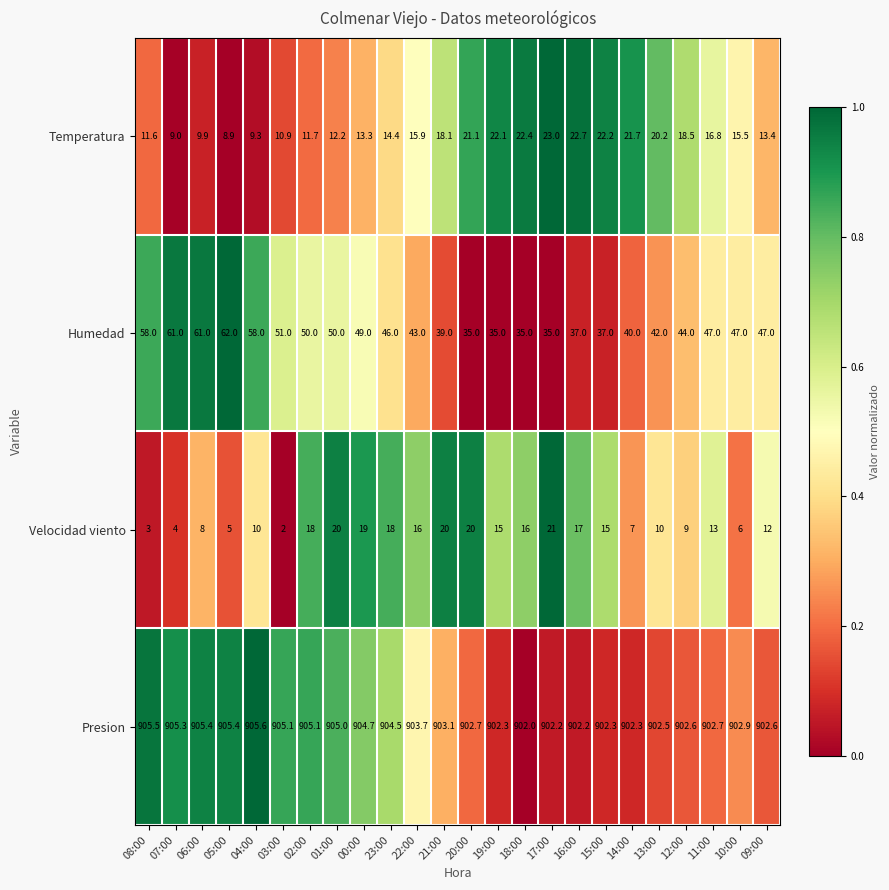

True or false: Presion has a value of 905.4 at 06:00.

True